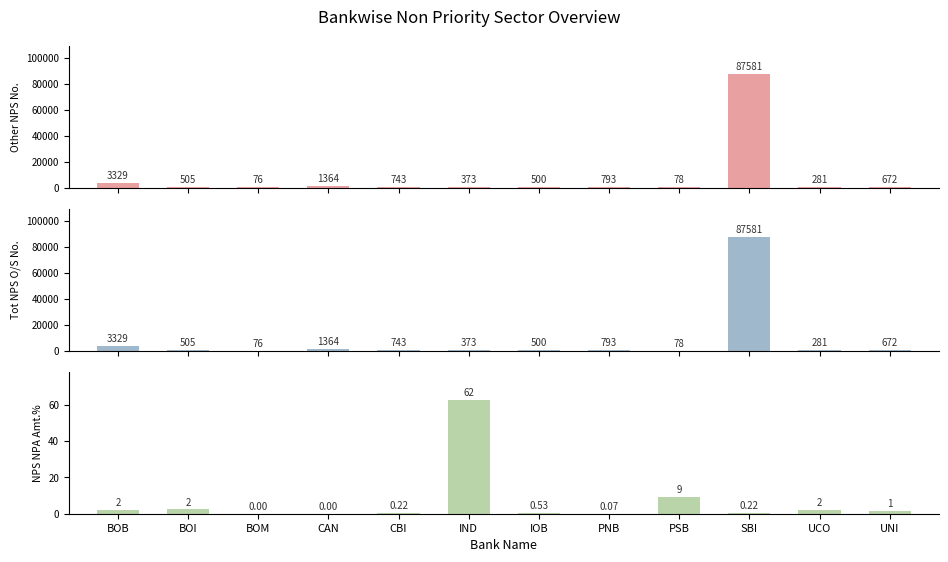

Does the chart contain any negative values?

No